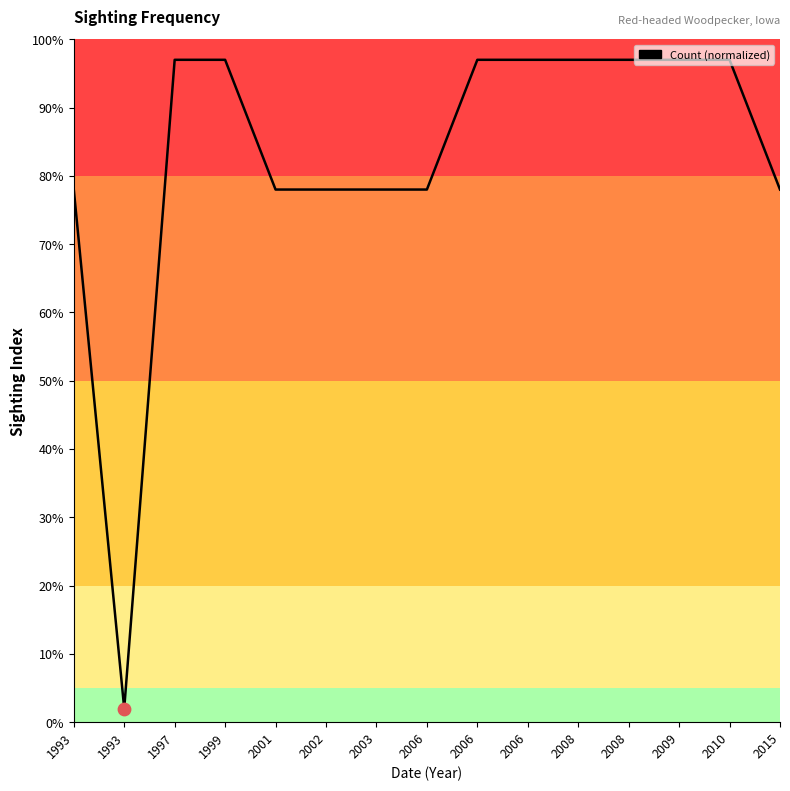

How many lines are shown in the chart?

1